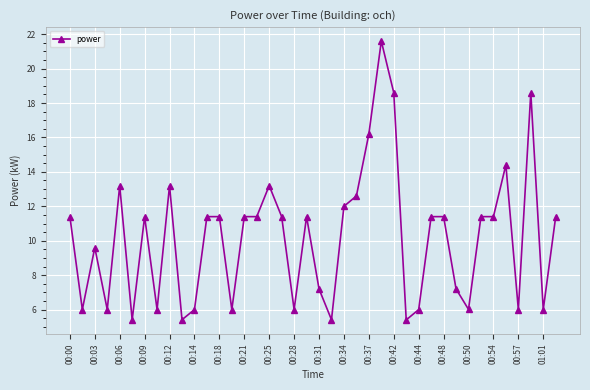

What is the sum of all values?

407.4